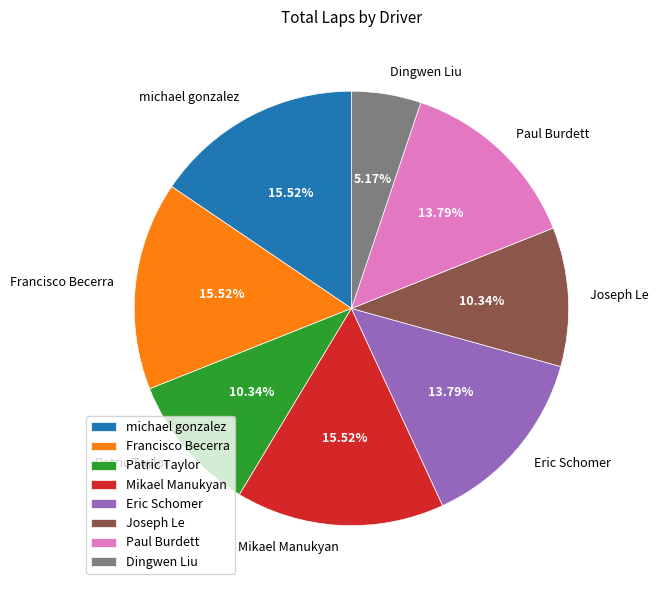

Count the number of slices in the pie.

8